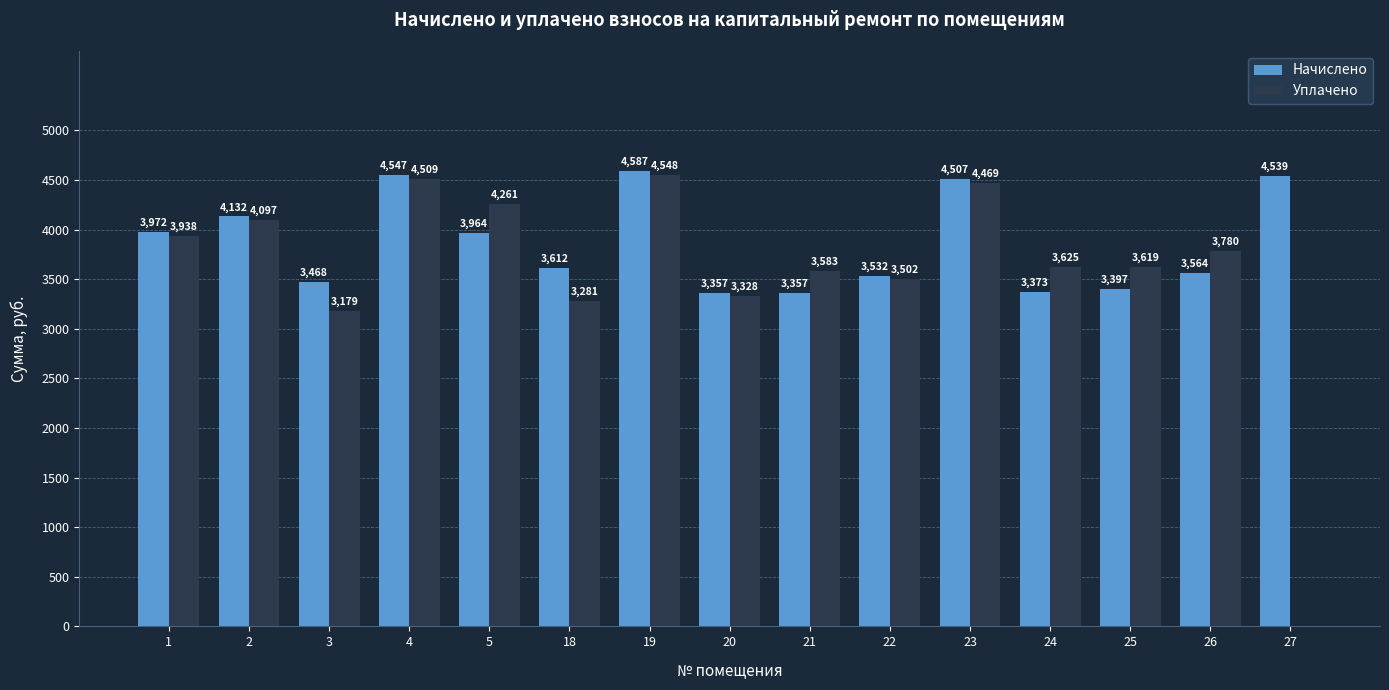

How many groups of bars are there?

15